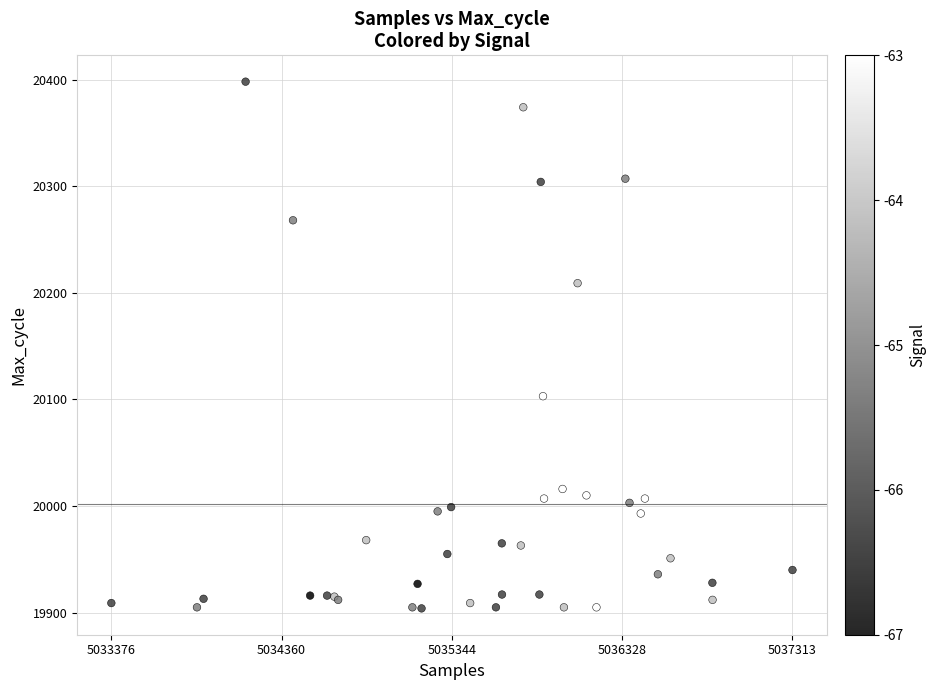

What Y value in the scatter plot is closest to 20151?

20103